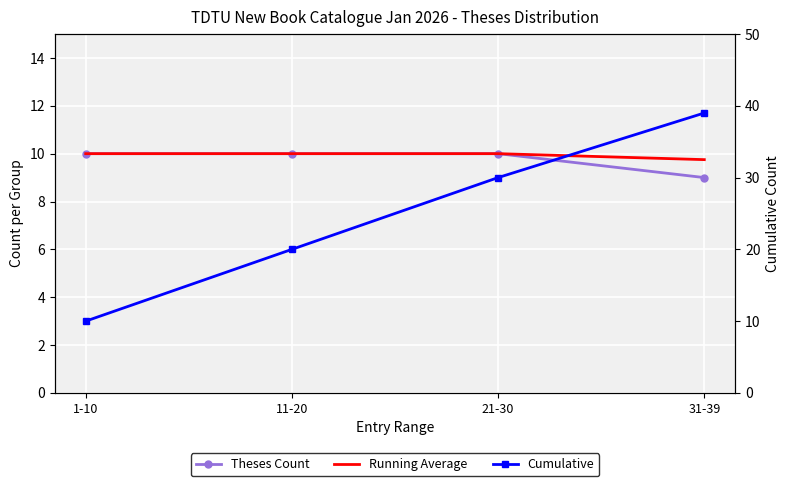

Is it true that Theses Count equals 9.0 at 31-39?

True